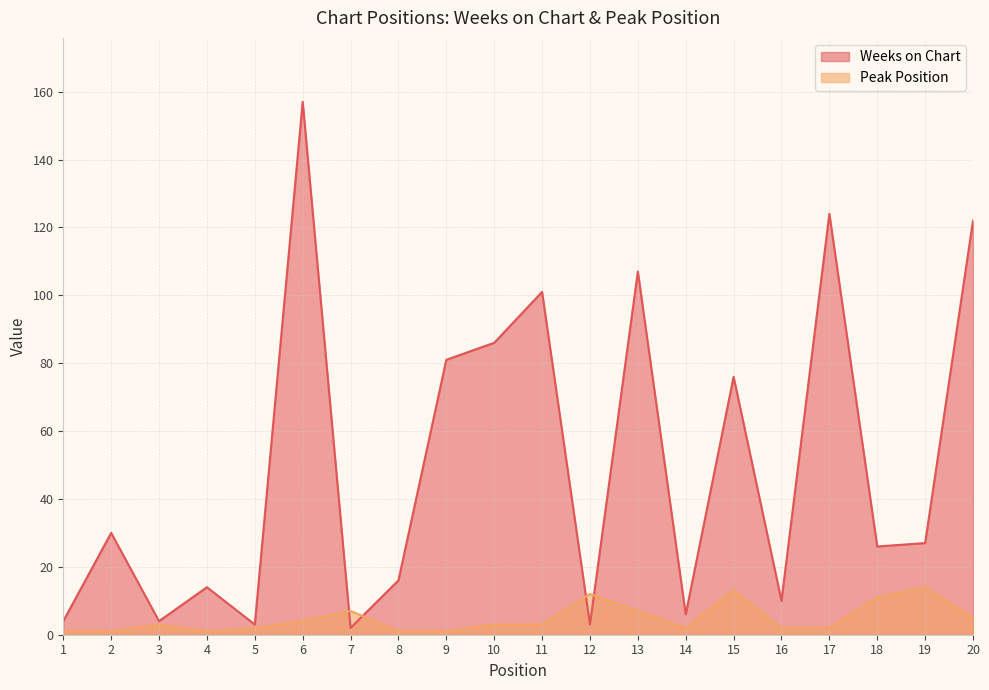

What is the value of the Peak Position point at the 6th from the left?

4